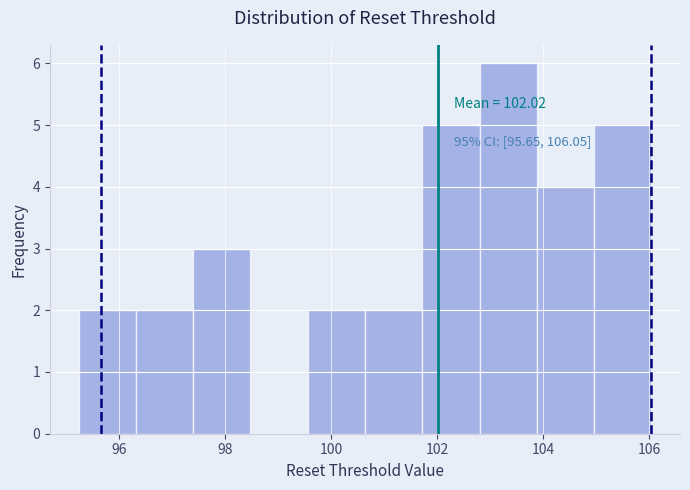

Over which range of the x-axis is the bar tallest?

102.8 to 103.8